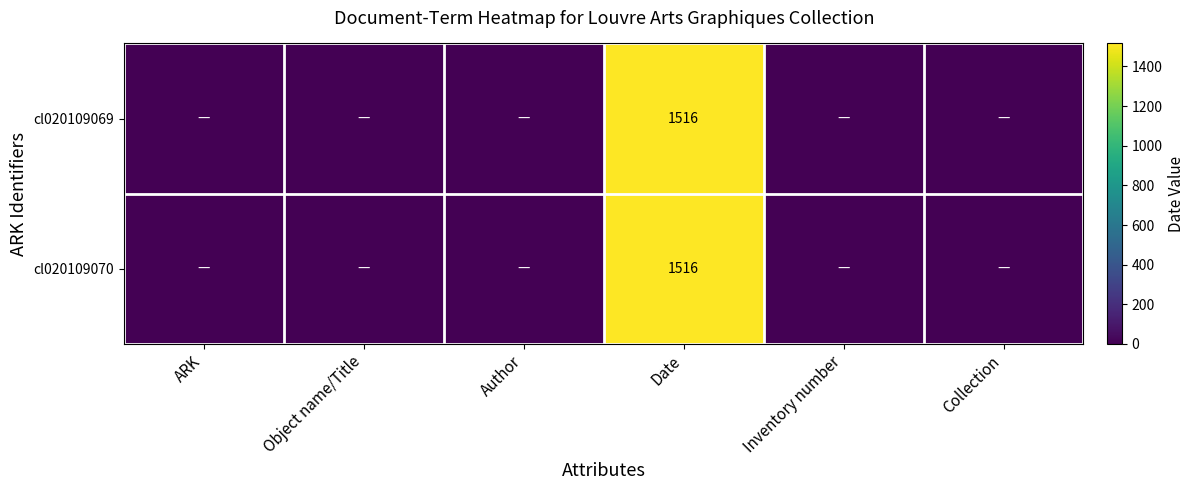

How many data points does each series have?

6